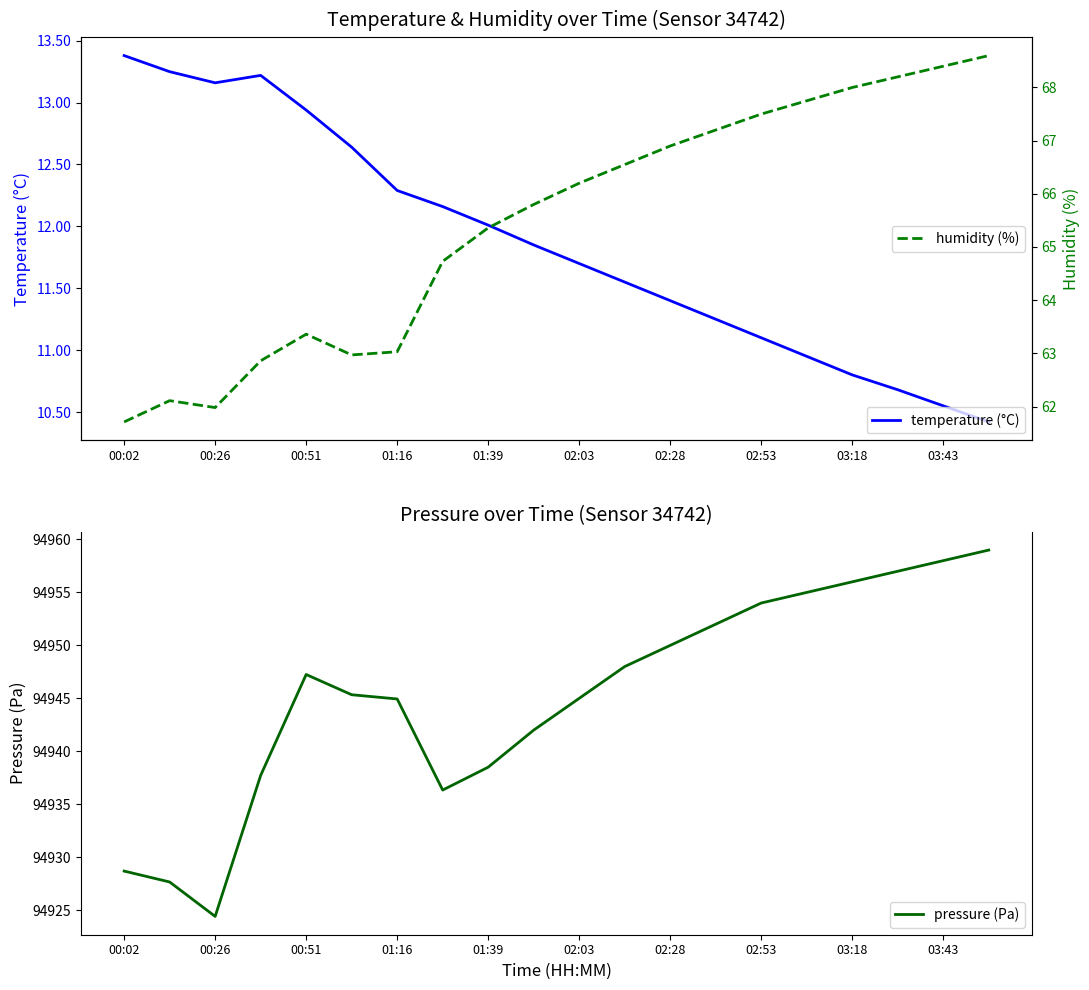

Which series has the largest range (max minus min)?

pressure (Pa)